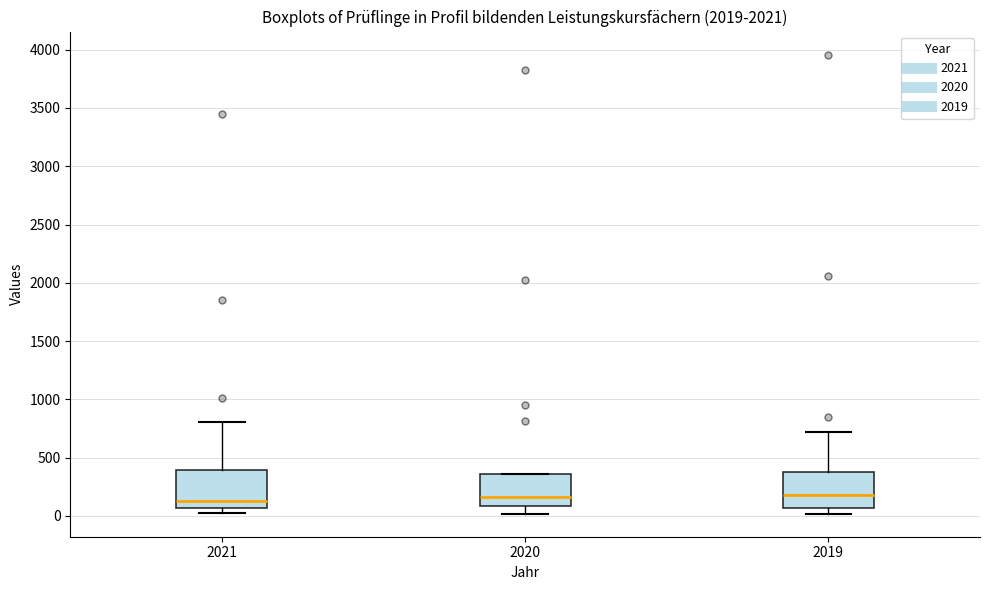

Reading left to right, transcribe this box plot: for each box, give where its median line is, the range the box spans, and where its two whiskers end, as read against the y-axis. The values are not printed on the chart, so give them approximately, as read against the axis.

2021: median 150, box 50 to 400, whiskers 0 to 800
2020: median 150, box 100 to 350, whiskers 0 to 350
2019: median 200, box 50 to 400, whiskers 0 to 700